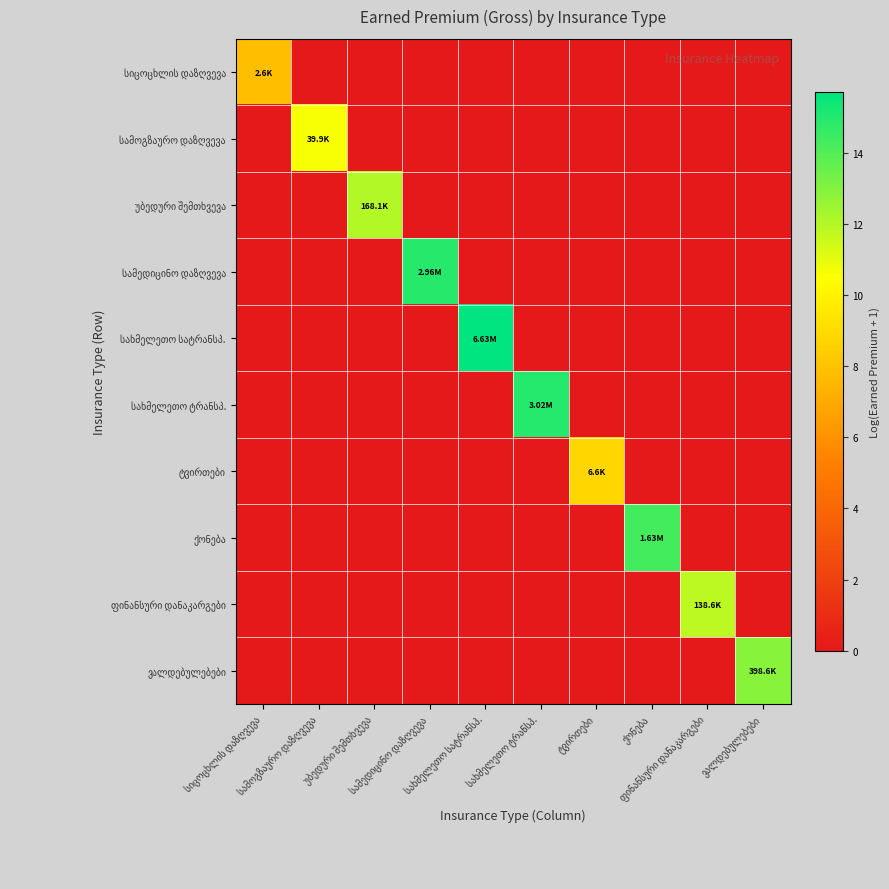

Is it true that სამოგზაურო დაზღვევა equals -3.7 at ქონება?

False